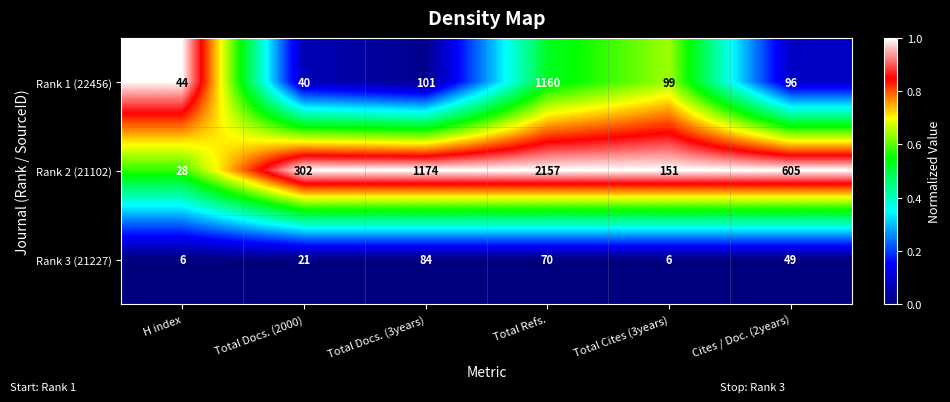

What is the sum of the Rank 2 (21102) values at Total Refs. and H index?

2185